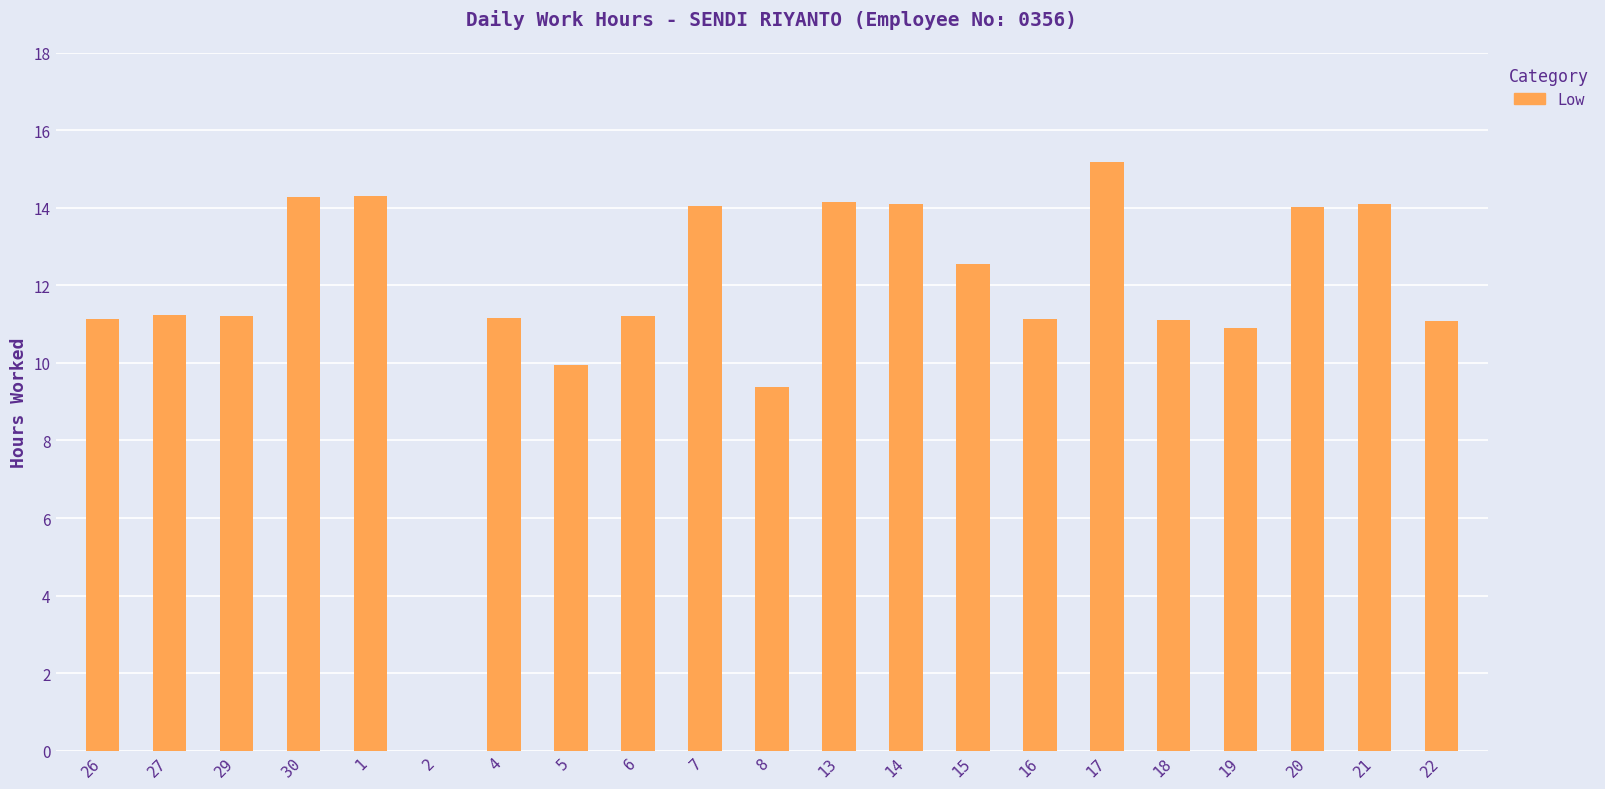

Which label corresponds to the largest value in the chart?

17